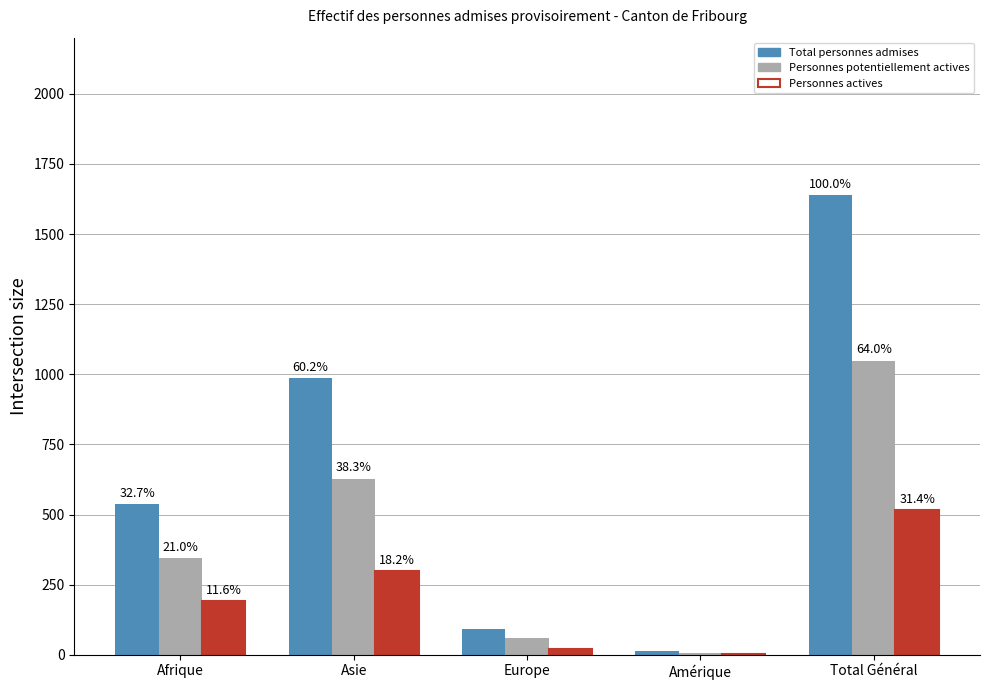

Are the bars horizontal?

No